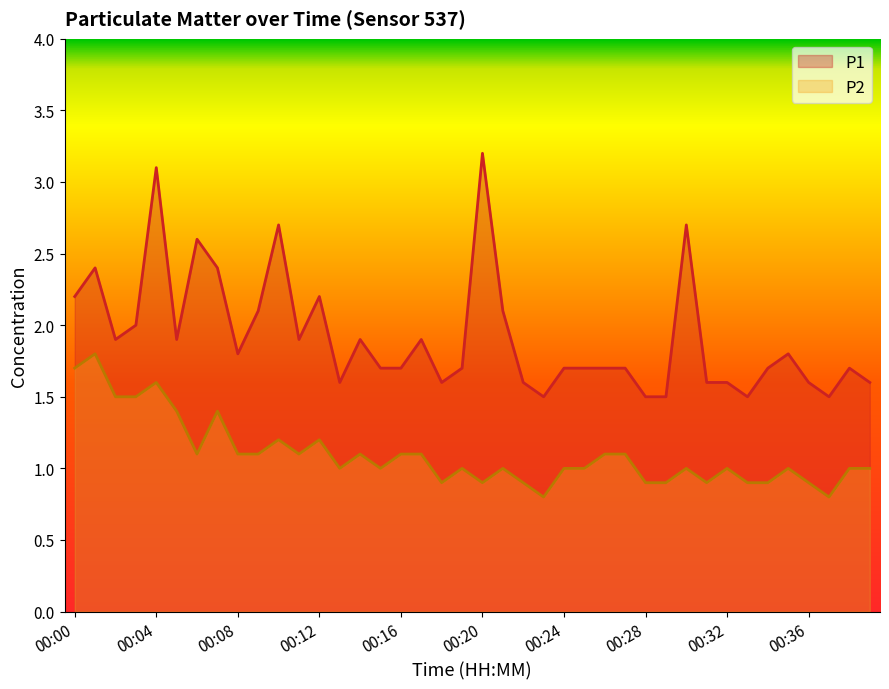

At how many categories does at least one series exceed 1?

40